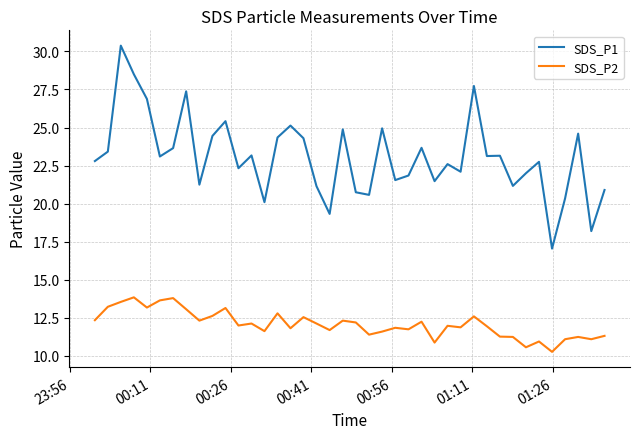

True or false: SDS_P2 and SDS_P1 intersect in this chart.

False